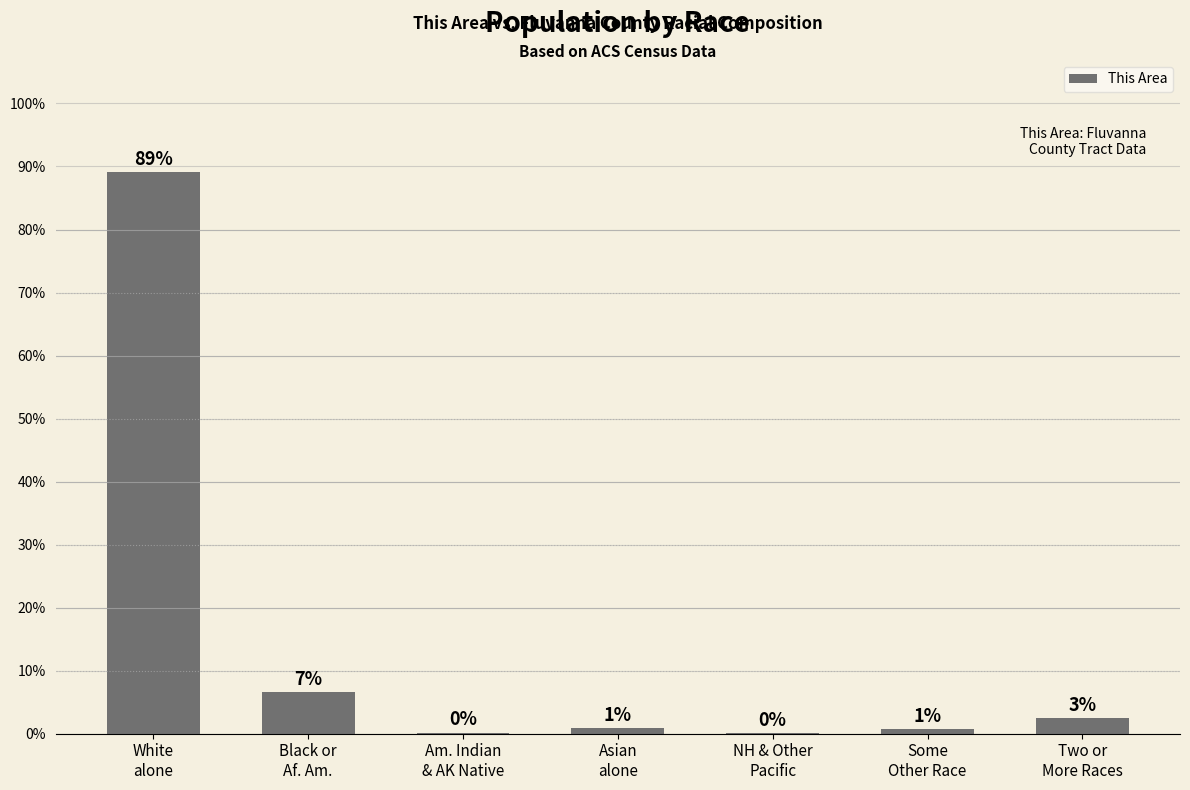

Count the number of data series in this chart.

1